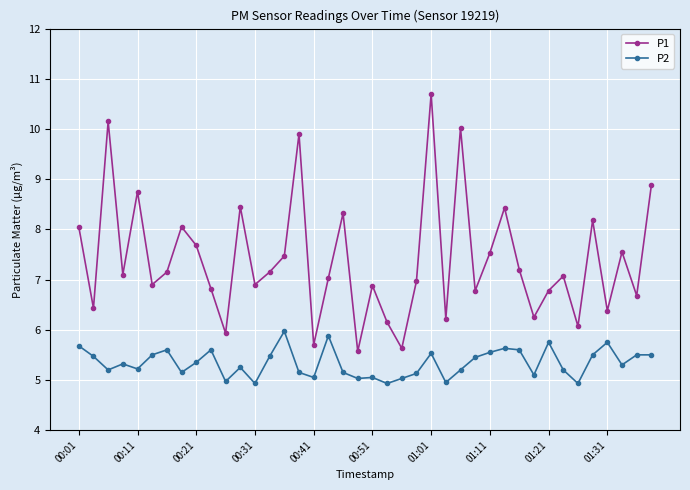

What is the value of the P2 point at the 31st from the left?

5.6